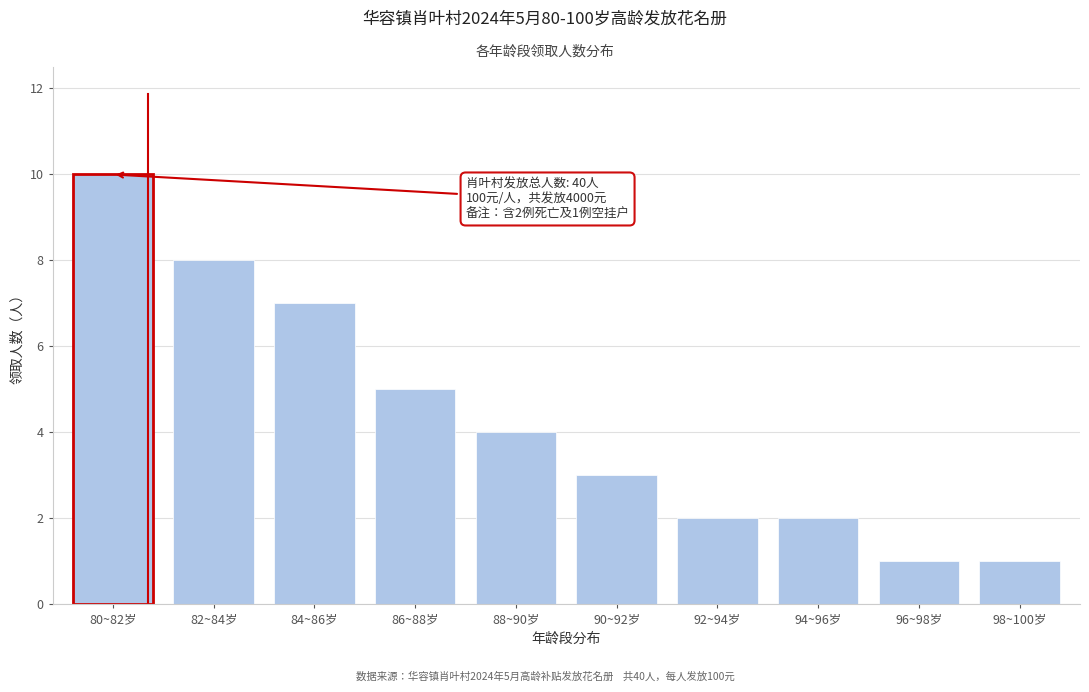

Reading left to right, transcribe all the data shown in this chart.

80~82岁=10	82~84岁=8	84~86岁=7	86~88岁=5	88~90岁=4	90~92岁=3	92~94岁=2	94~96岁=2	96~98岁=1	98~100岁=1